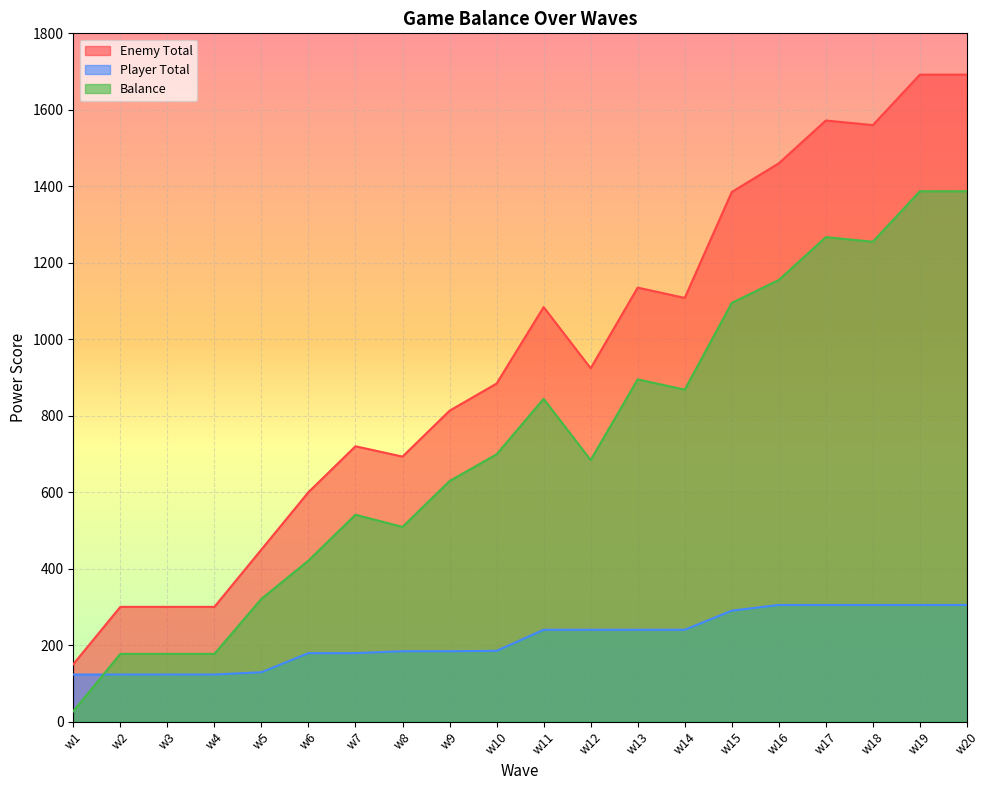

What are all the series names shown in the legend?

Enemy Total, Player Total, Balance